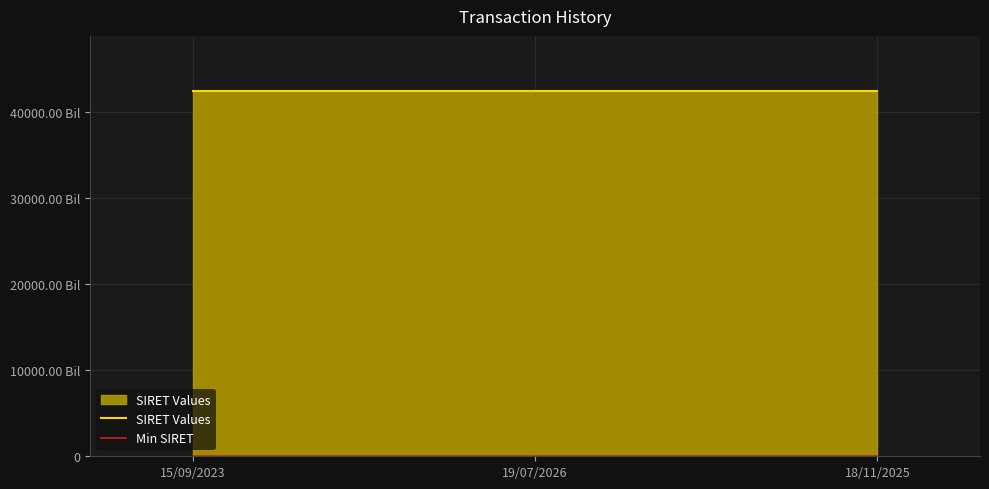

Count the number of data series in this chart.

2